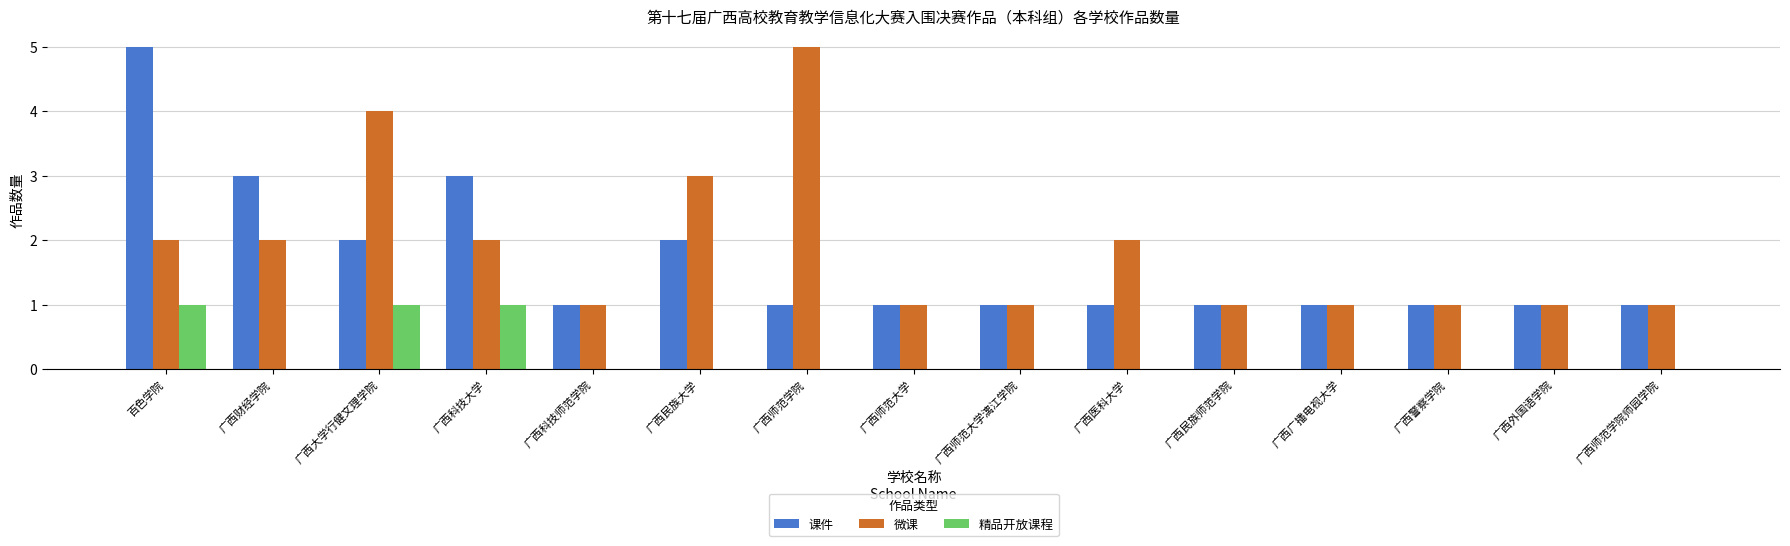

Reading left to right, list all the values displayed in this chart.

课件: 百色学院=5	广西财经学院=3	广西大学行健文理学院=2	广西科技大学=3	广西科技师范学院=1	广西民族大学=2	广西师范学院=1	广西师范大学=1	广西师范大学漓江学院=1	广西医科大学=1	广西民族师范学院=1	广西广播电视大学=1	广西警察学院=1	广西外国语学院=1	广西师范学院师园学院=1
微课: 百色学院=2	广西财经学院=2	广西大学行健文理学院=4	广西科技大学=2	广西科技师范学院=1	广西民族大学=3	广西师范学院=5	广西师范大学=1	广西师范大学漓江学院=1	广西医科大学=2	广西民族师范学院=1	广西广播电视大学=1	广西警察学院=1	广西外国语学院=1	广西师范学院师园学院=1
精品开放课程: 百色学院=1	广西财经学院=0	广西大学行健文理学院=1	广西科技大学=1	广西科技师范学院=0	广西民族大学=0	广西师范学院=0	广西师范大学=0	广西师范大学漓江学院=0	广西医科大学=0	广西民族师范学院=0	广西广播电视大学=0	广西警察学院=0	广西外国语学院=0	广西师范学院师园学院=0